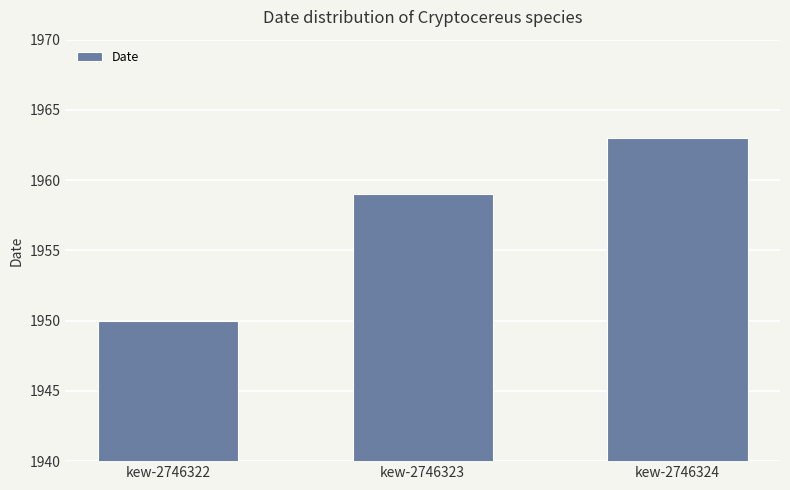

Approximately how many times larger is the value at kew-2746324 compared to kew-2746323?

1.0